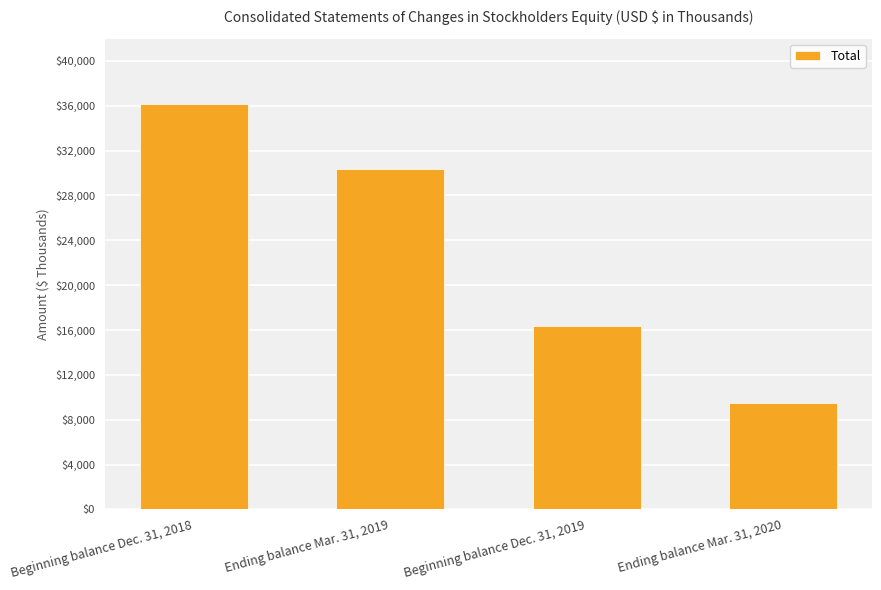

Is it true that the value at Beginning balance Dec. 31, 2018 is 36200?

True